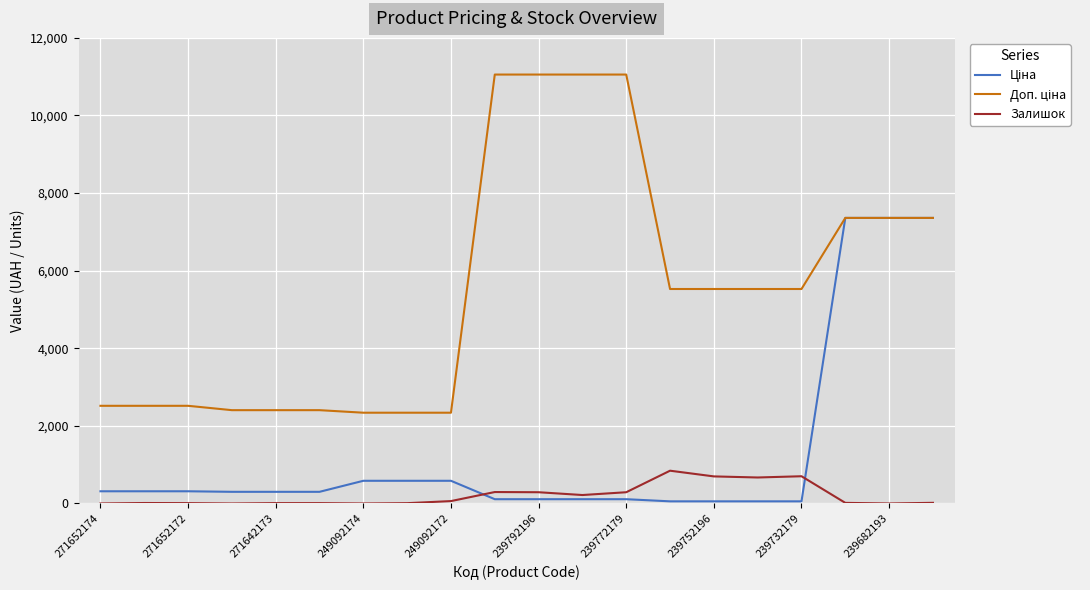

What is the highest value of the Залишок series?

845.0